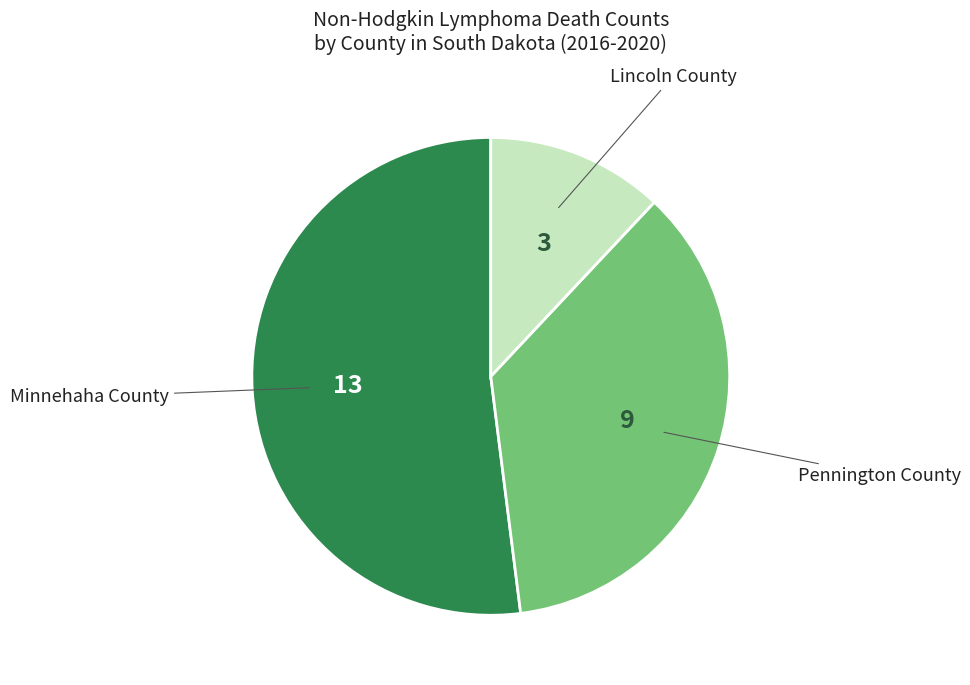

Does any single category account for the majority?

Yes